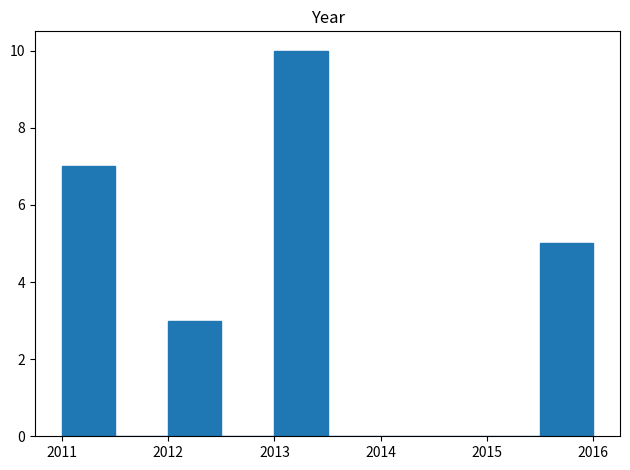

How tall is the bar that spans 2015.5 to 2016.0 on the x-axis? The values are not printed on the chart, so give them approximately, as read against the axis.

5